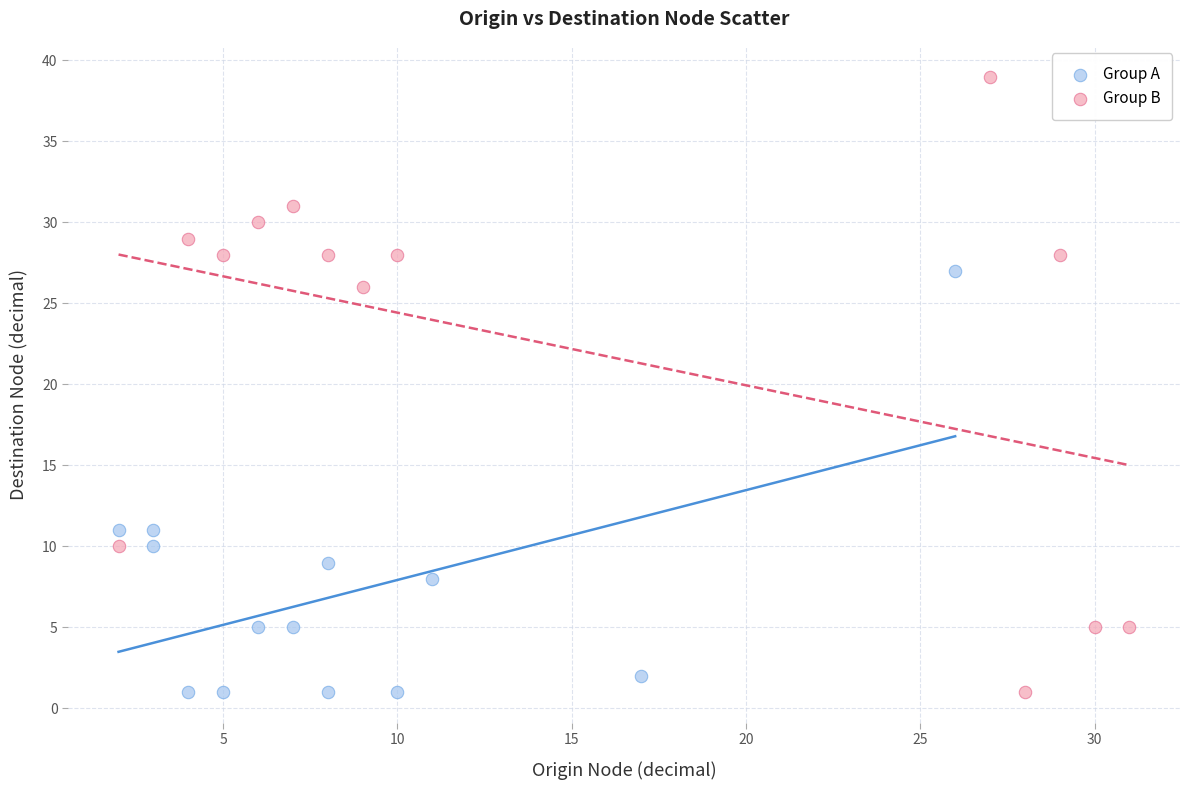

Which series reaches the maximum Y coordinate?

Group B